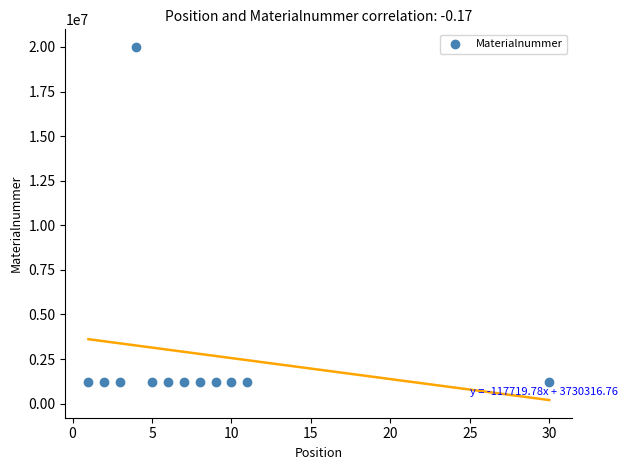

What is the average X value?

8